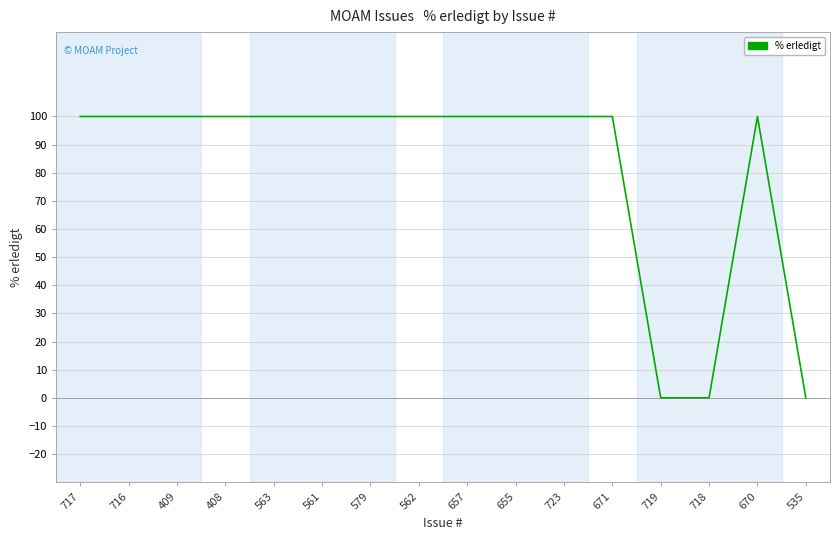

Is it true that the value at 561 is 100?

True